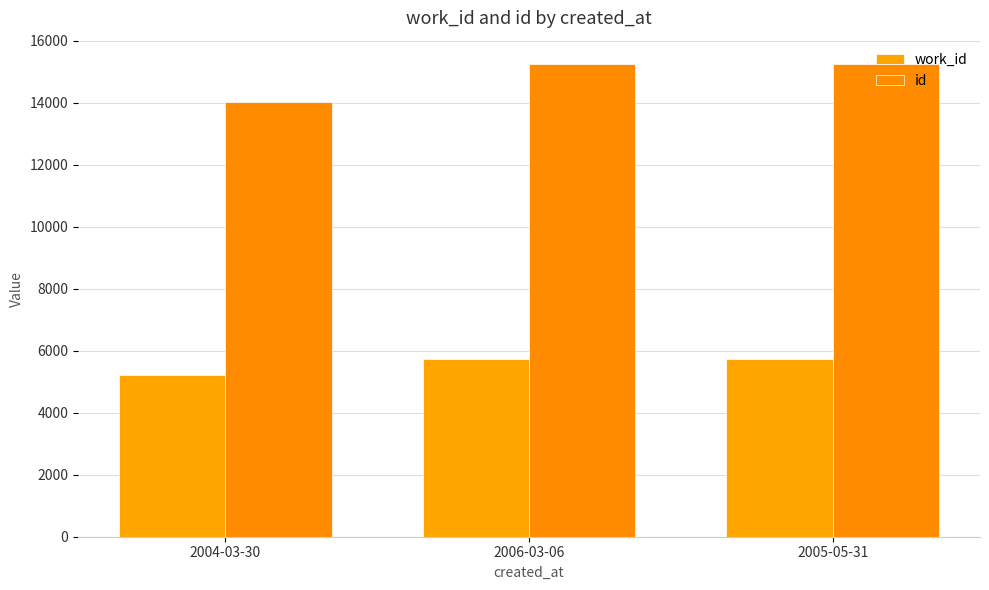

Are the bars grouped side by side (vs. stacked)?

Yes